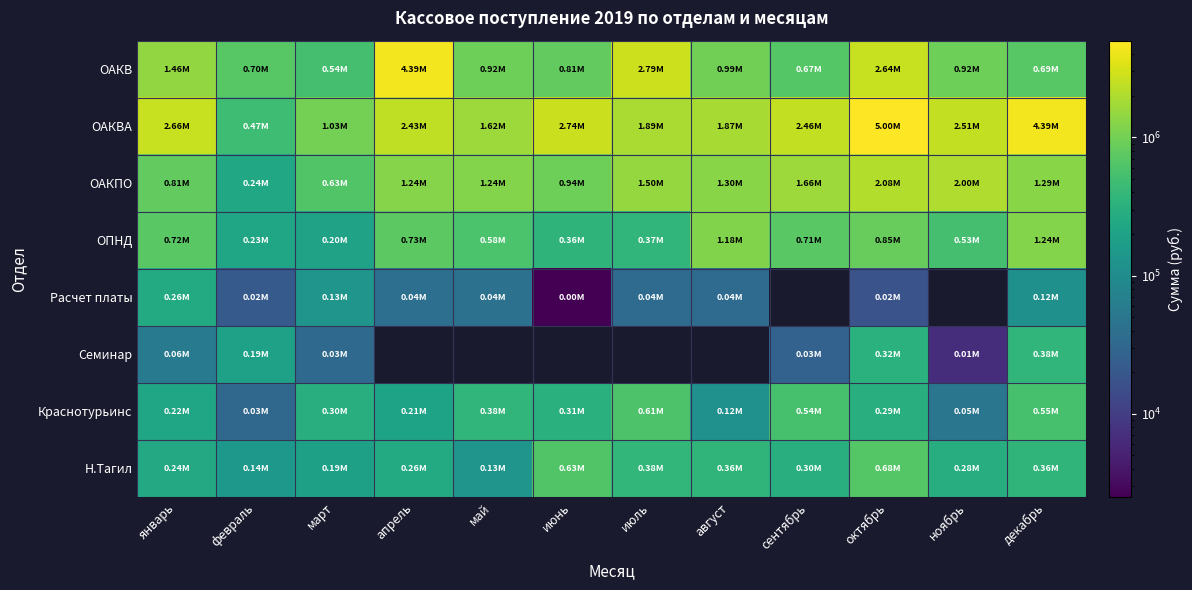

The value of Н.Тагил at апрель is 261841.4. True or false?

True